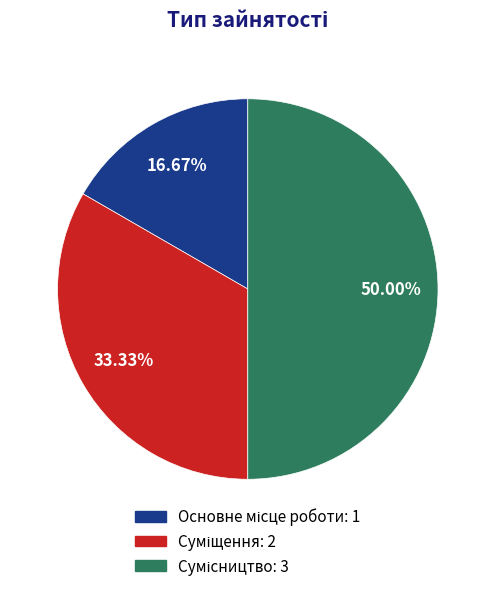

Which has a higher value, Суміщення or Сумісництво?

Сумісництво